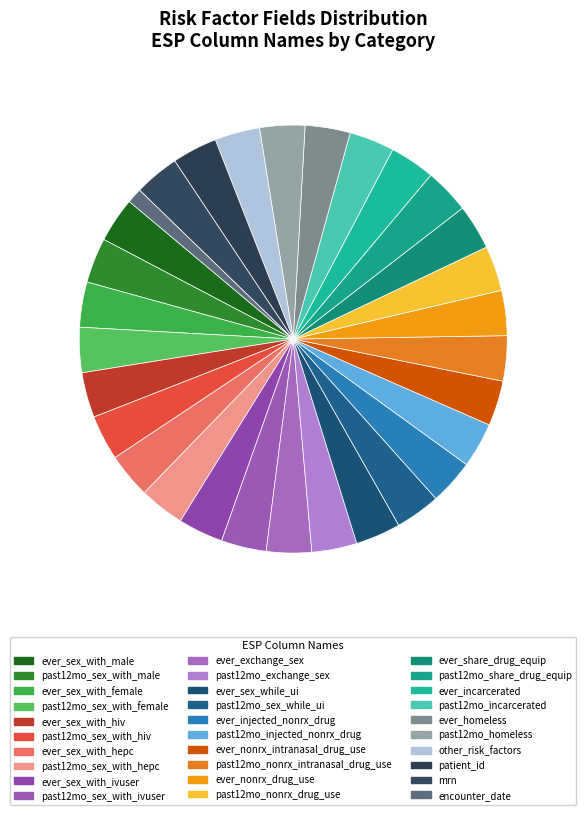

Is it true that ever_incarcerated is 1% of the pie?

False